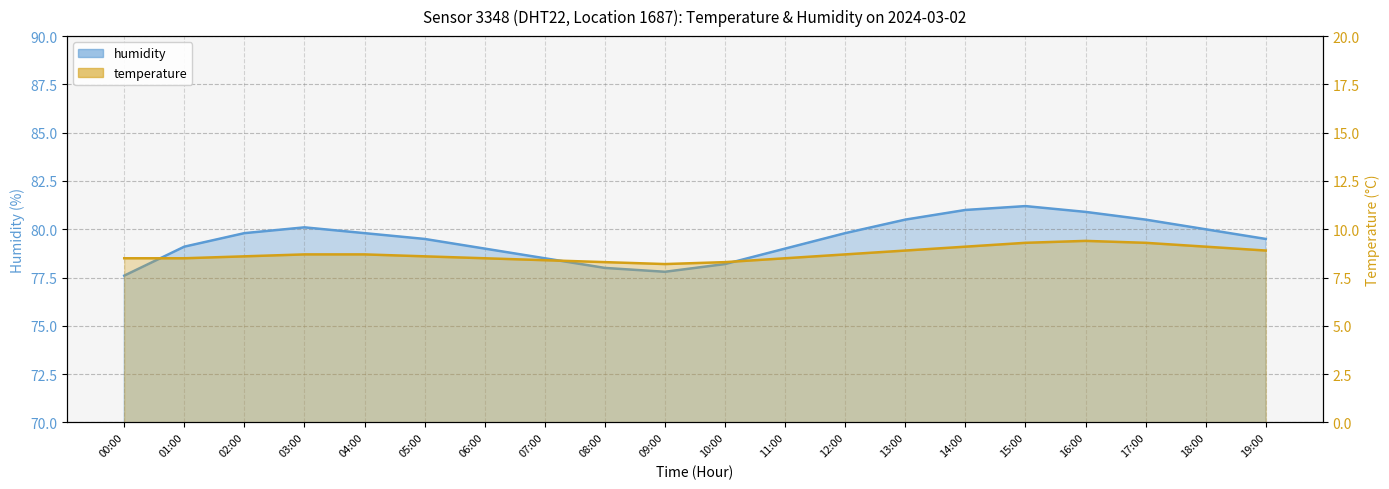

Rank the categories by humidity value from highest to lowest.

15:00, 14:00, 16:00, 13:00, 17:00, 03:00, 18:00, 02:00, 04:00, 12:00, 05:00, 19:00, 01:00, 06:00, 11:00, 07:00, 10:00, 08:00, 09:00, 00:00